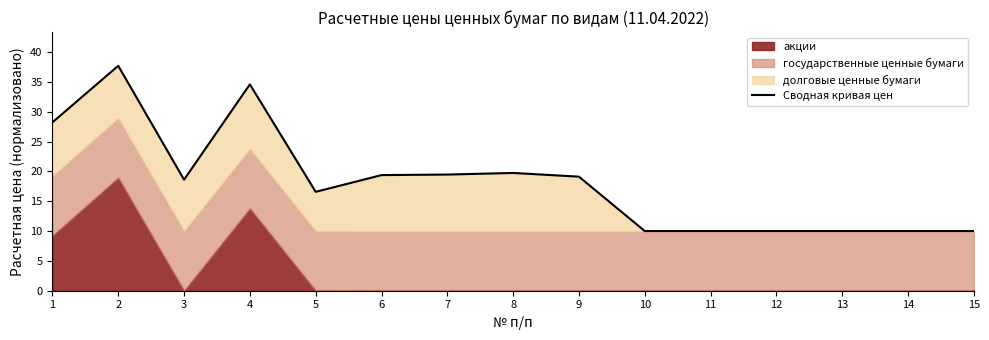

Between 8 and 9, which is larger?

8